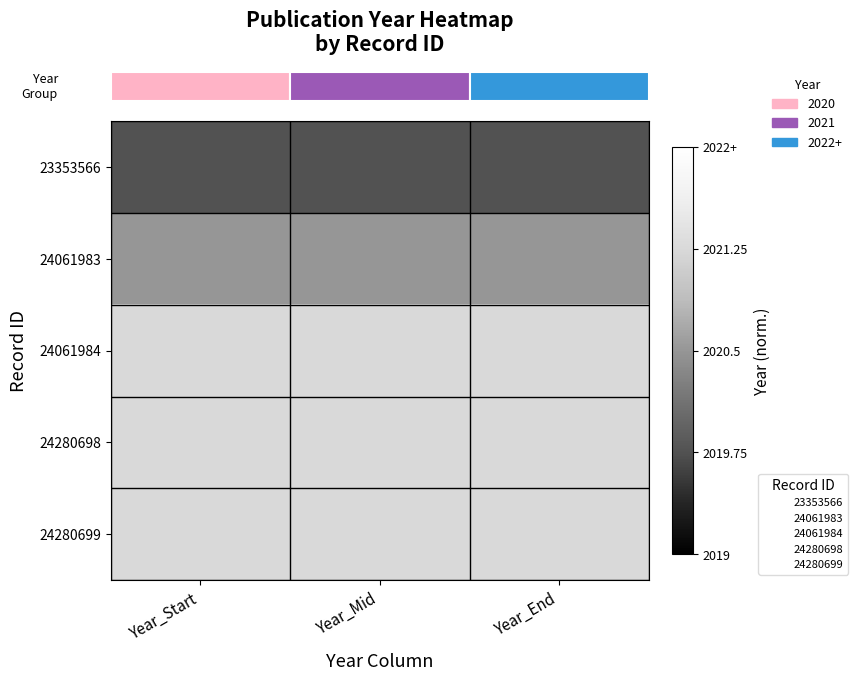

What is the difference between the highest and lowest values at Year_Start?

0.5